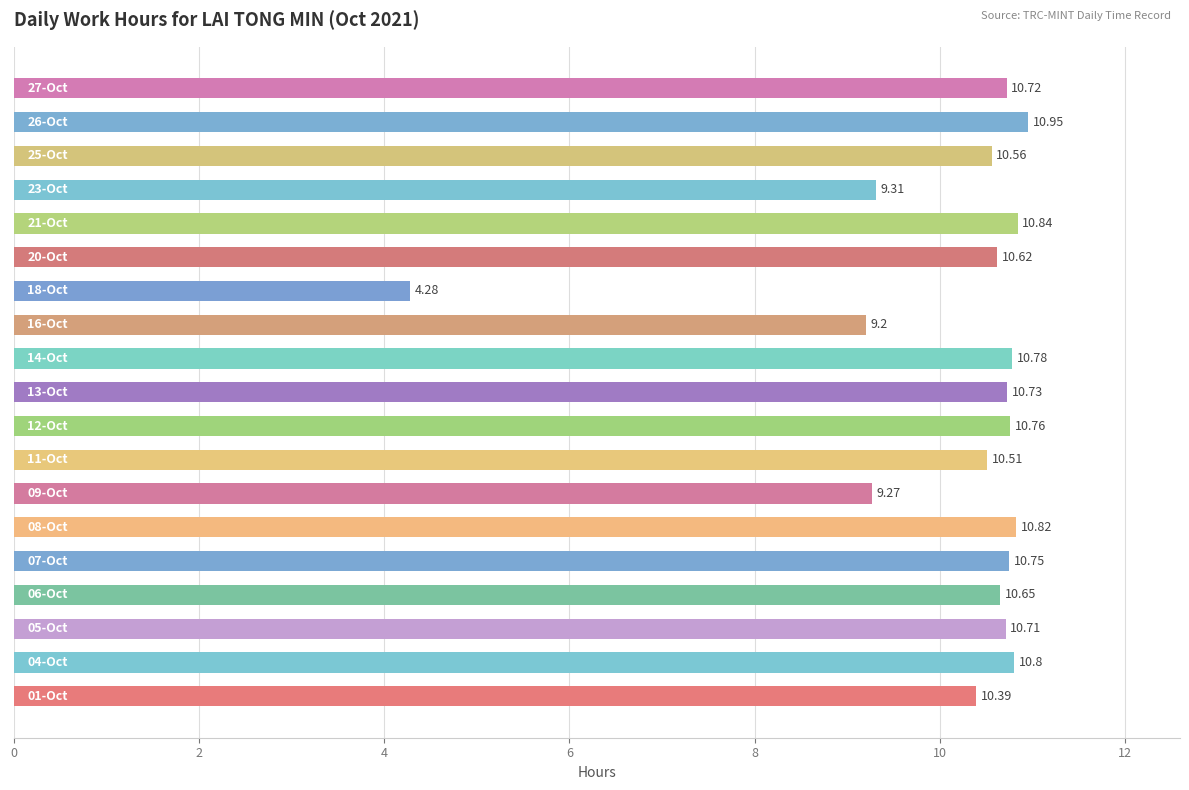

What is the average value?

10.1